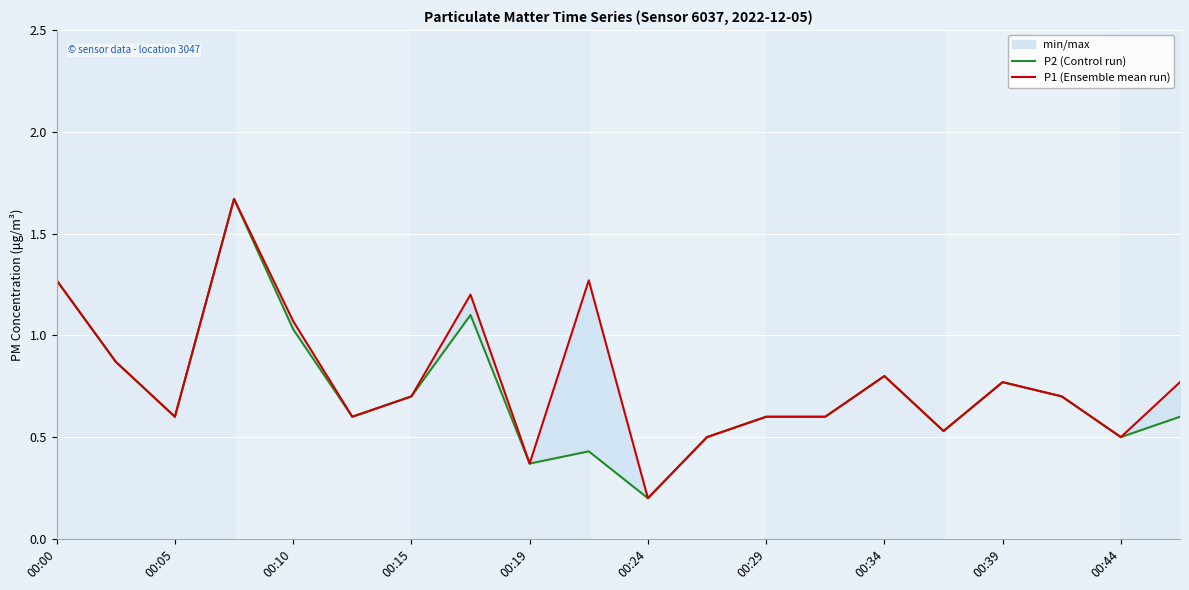

What is the average value of the P2 (Control run) series?

0.7